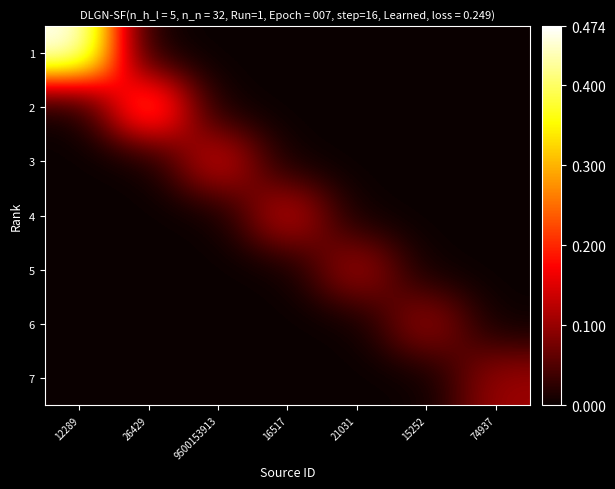

Count the number of data series in this chart.

7